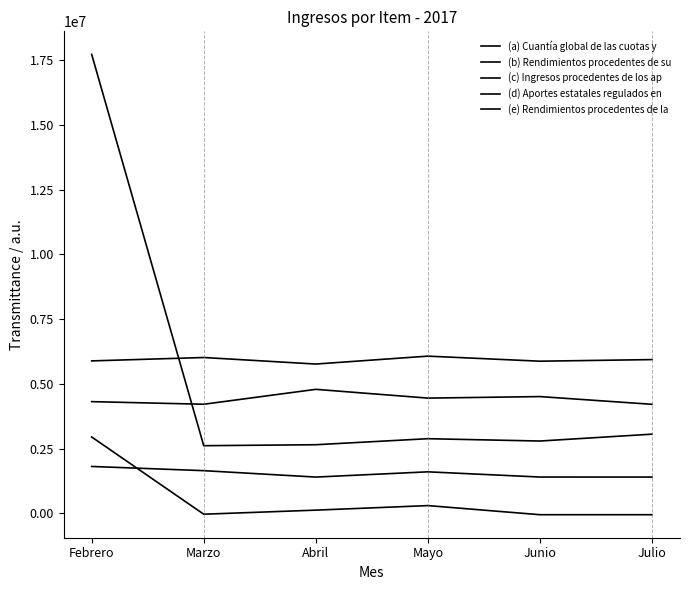

Is the value of (e) Rendimientos procedentes de la at Abril greater than the value of (c) Ingresos procedentes de los ap at Julio?

Yes